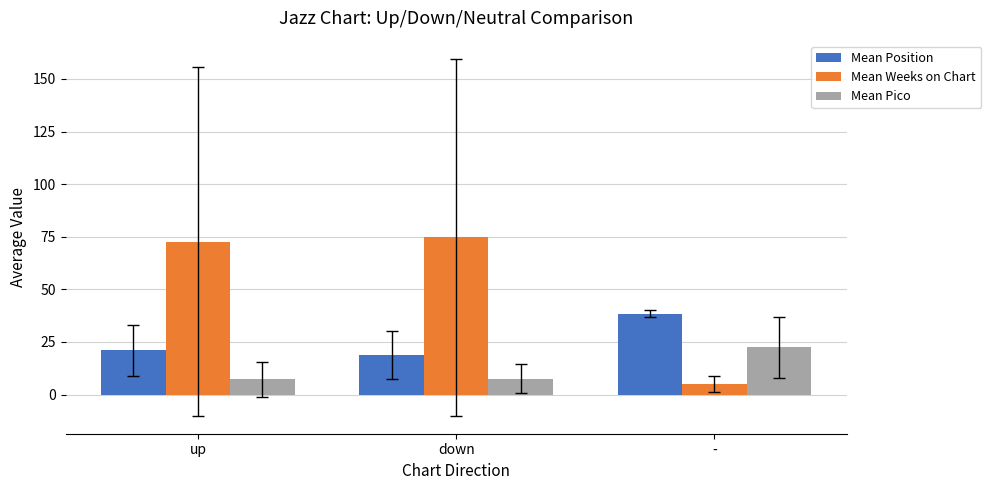

What is the label of the 3rd bar from the right?

up